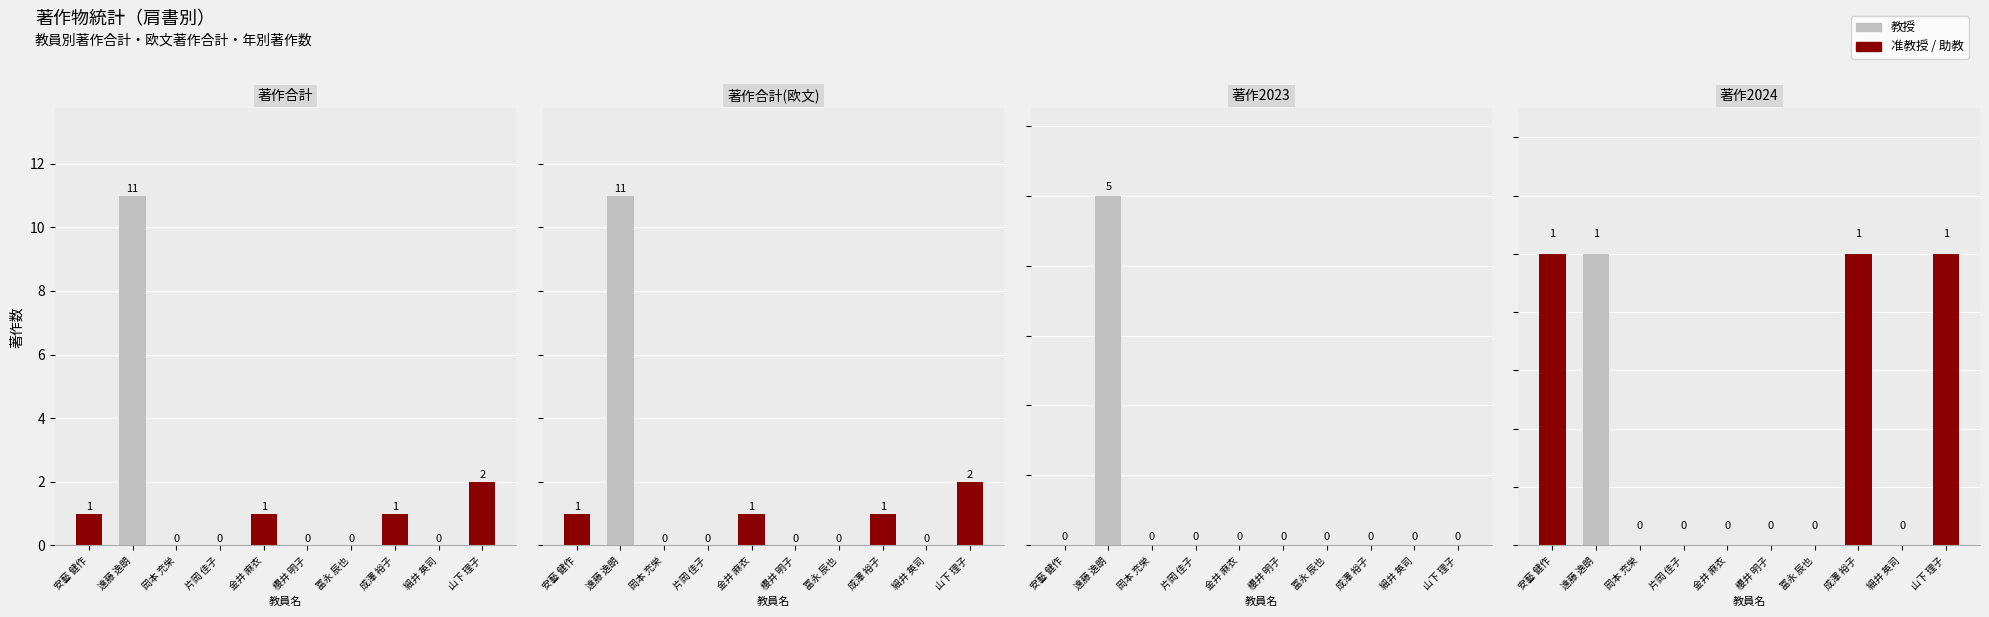

Which series has the largest range (max minus min)?

著作合計